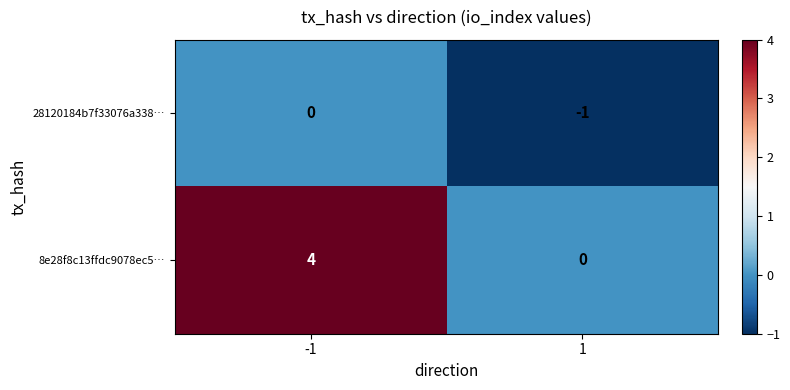

The value of 8e28f8c13ffdc9078ec5… at -1 is 4. True or false?

True